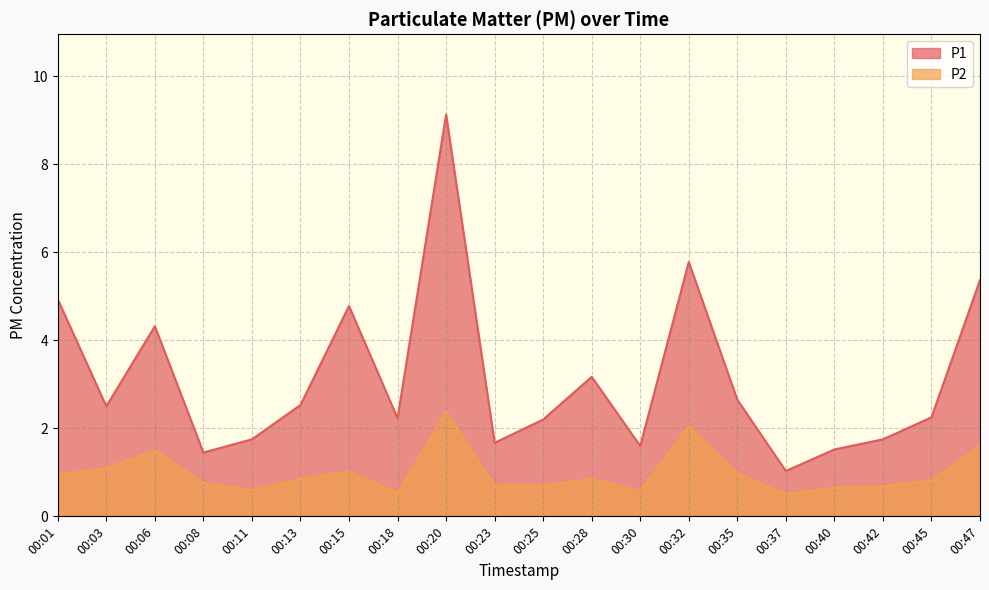

List the series in order of their overall mean, lowest first.

P2, P1